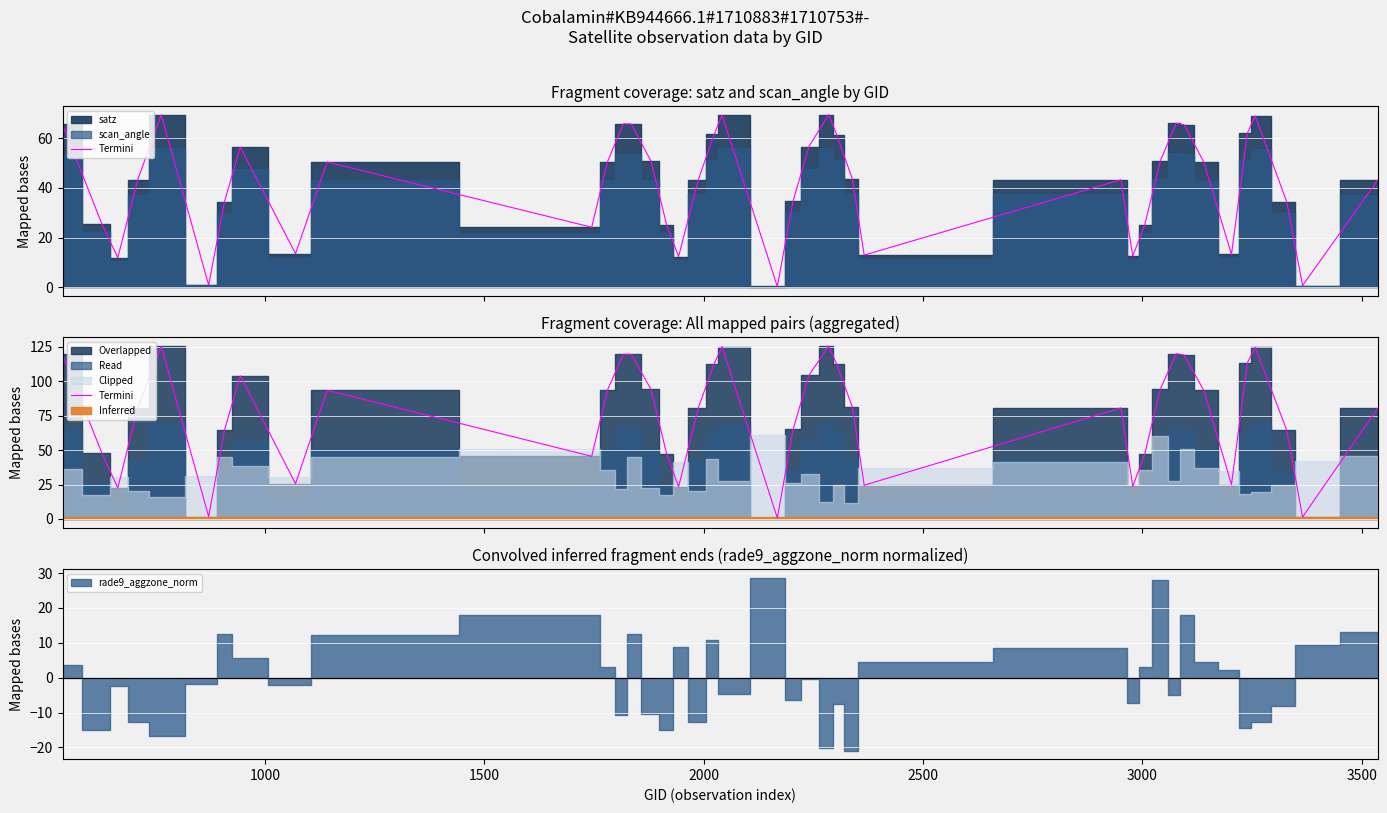

Does the chart display data point markers on the line(s)?

No